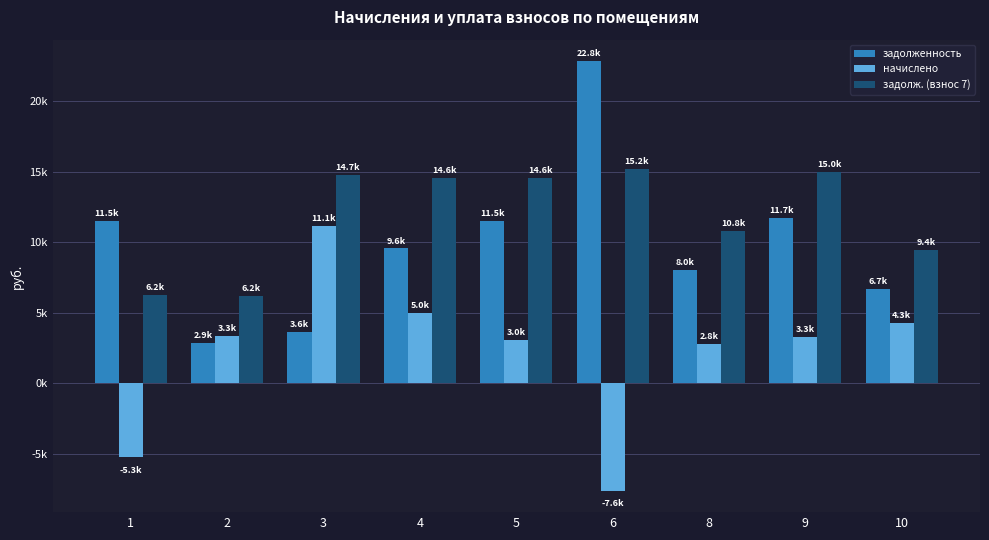

What are all the series names shown in the legend?

задолженность, начислено, задолж. (взнос 7)